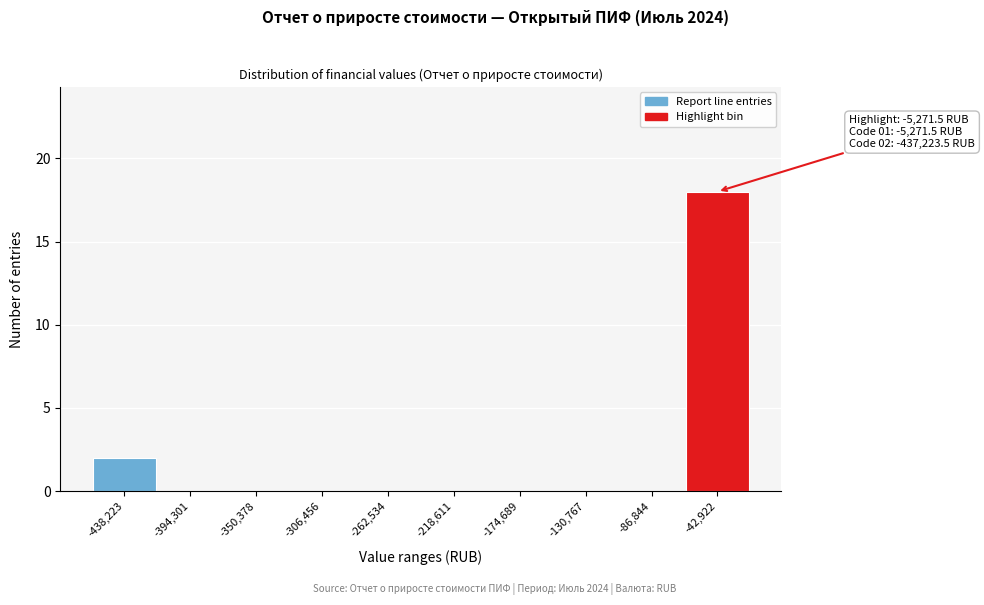

Reading left to right, what are all the values shown in this chart?

-438,223=2	-394,301=0	-350,378=0	-306,456=0	-262,534=0	-218,611=0	-174,689=0	-130,767=0	-86,844=0	-42,922=18